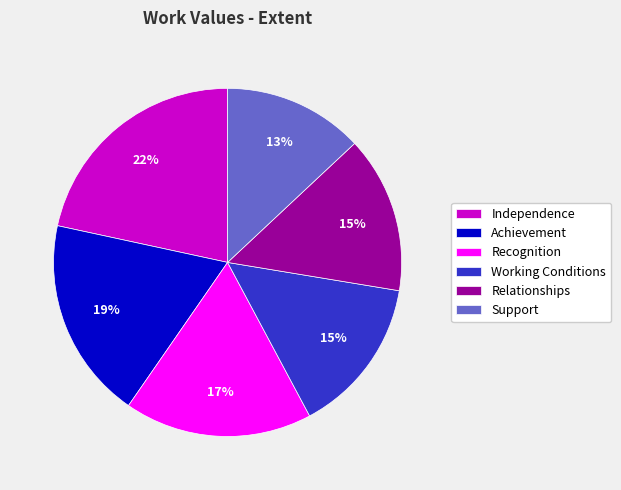

The Working Conditions slice represents 7% of the pie. True or false?

False